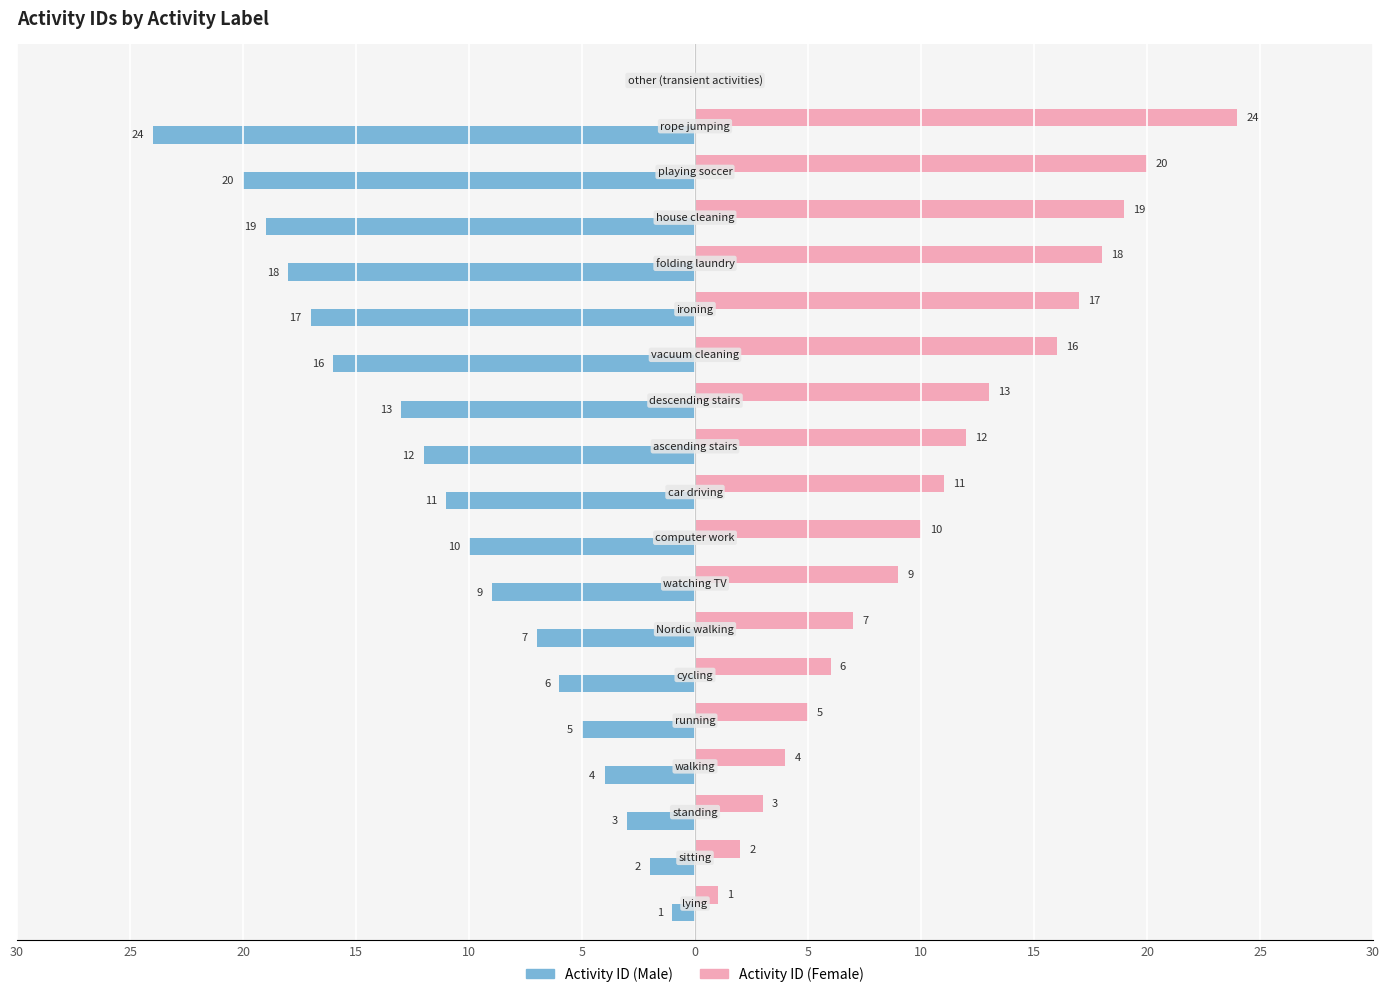

Reading left to right, transcribe all the data shown in this chart.

Activity ID (Male): -1	-2	-3	-4	-5	-6	-7	-9	-10	-11	-12	-13	-16	-17	-18	-19	-20	-24	0
Activity ID (Female): 1	2	3	4	5	6	7	9	10	11	12	13	16	17	18	19	20	24	0